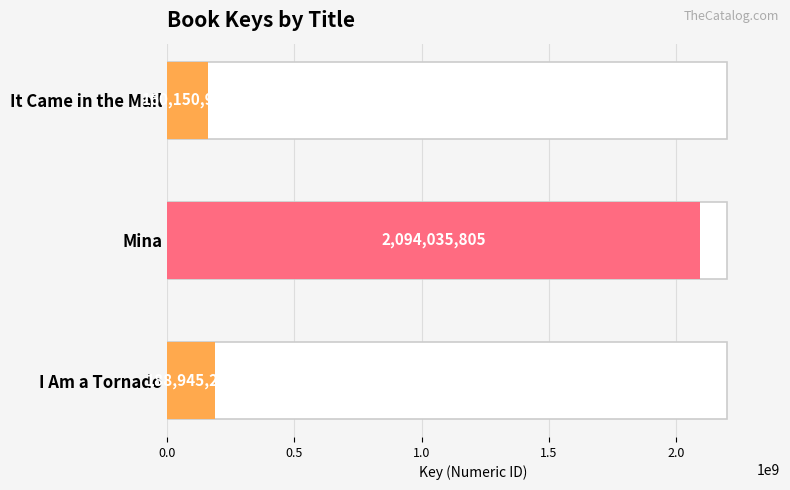

Are the bars grouped side by side (vs. stacked)?

No